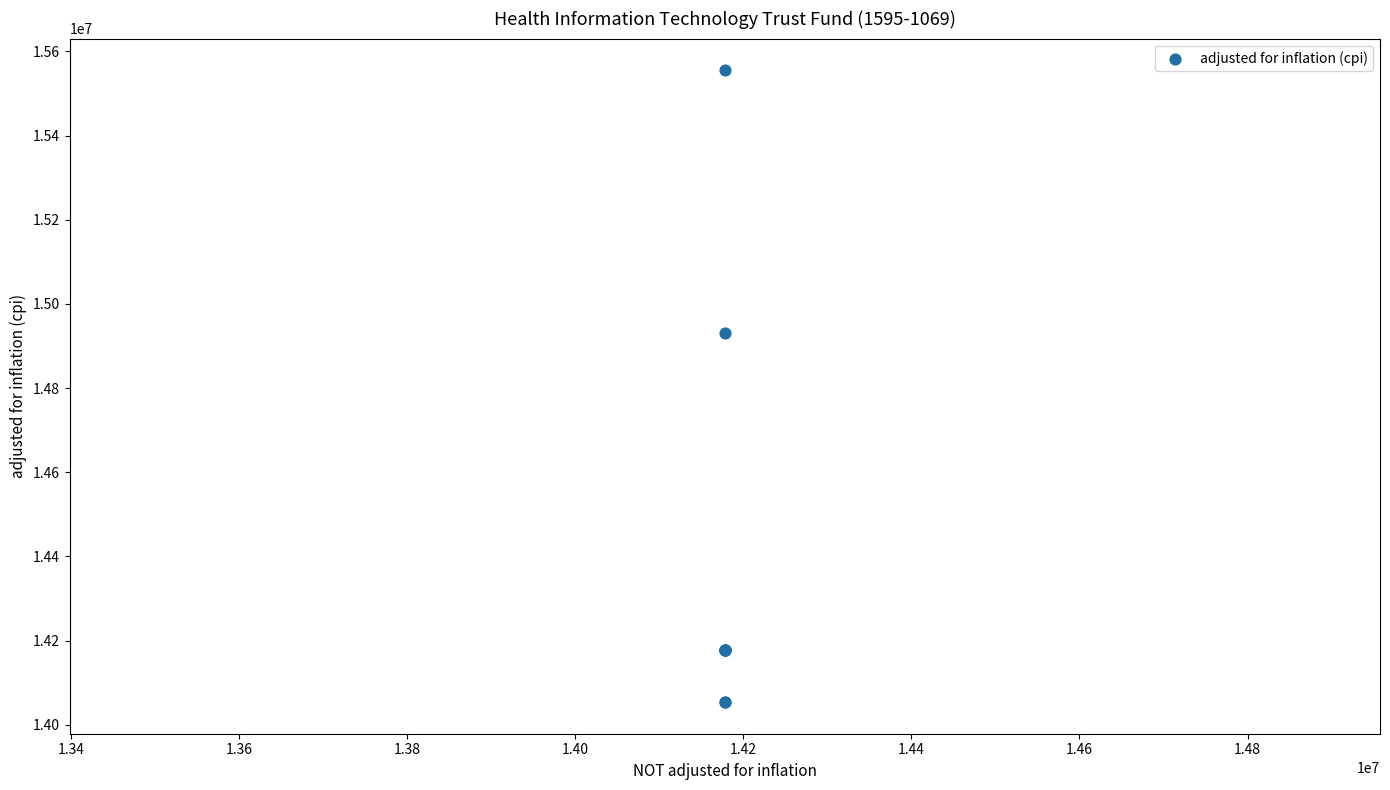

What Y value in the scatter plot is closest to 14804538?

14932019